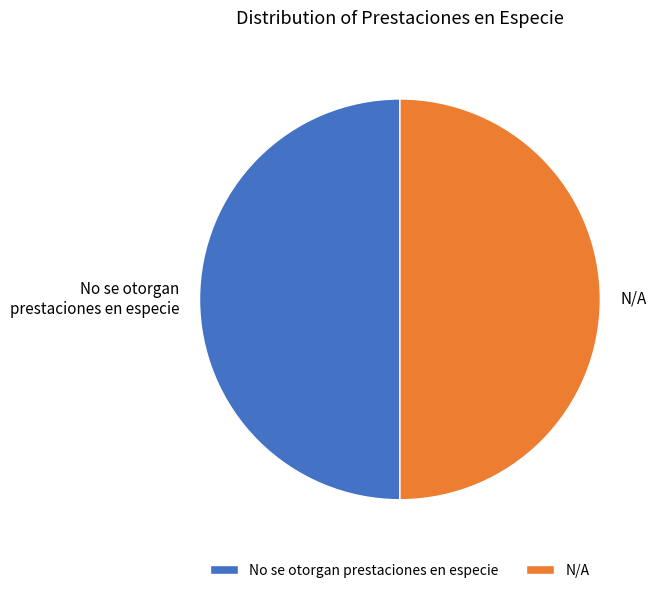

Do No se otorgan prestaciones en especie and N/A together represent more than half of the pie?

Yes